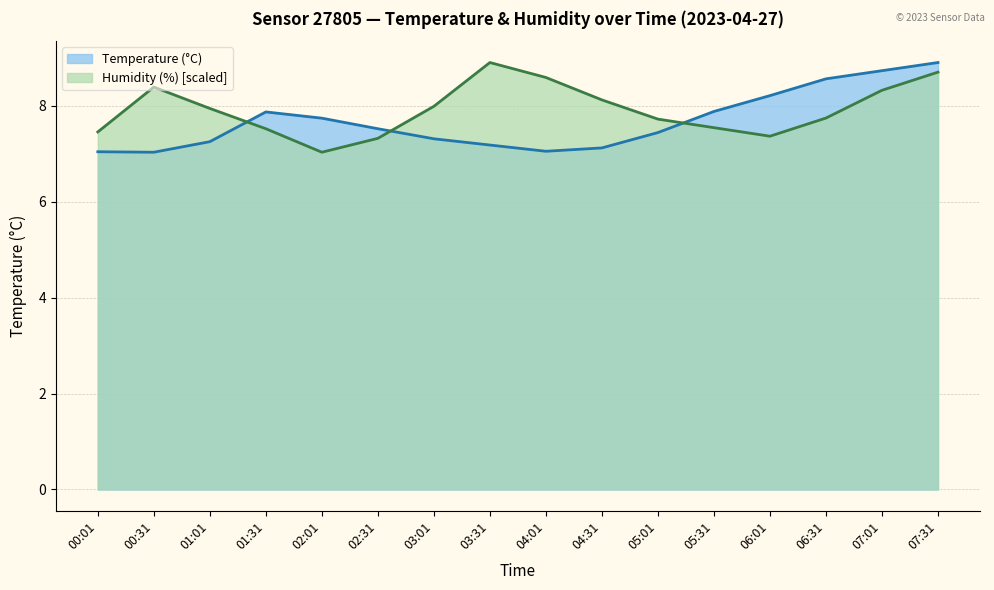

What is the sum of all Temperature (°C) values?

122.8